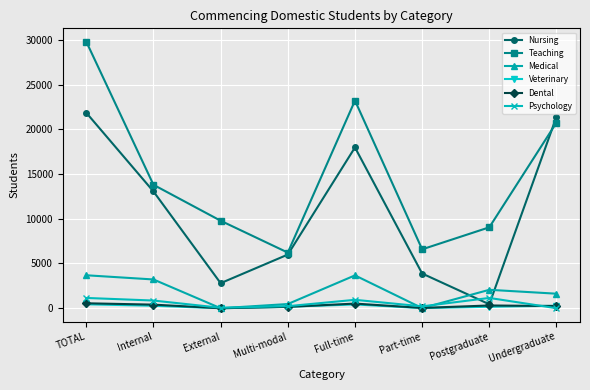

The Dental series shows 34 at Part-time. True or false?

True